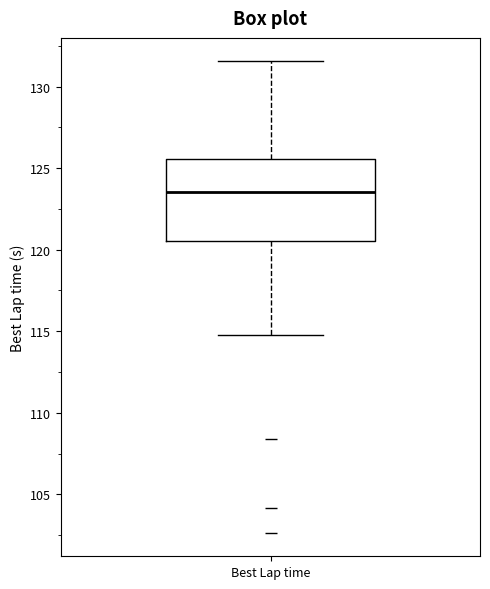

Read this box plot against the y-axis: the position of the median line, the range covered by the box, and the ends of both whiskers. The values are not printed on the chart, so give them approximately, as read against the axis.

median 123.5, box 120.5 to 125.5, whiskers 115.0 to 131.5